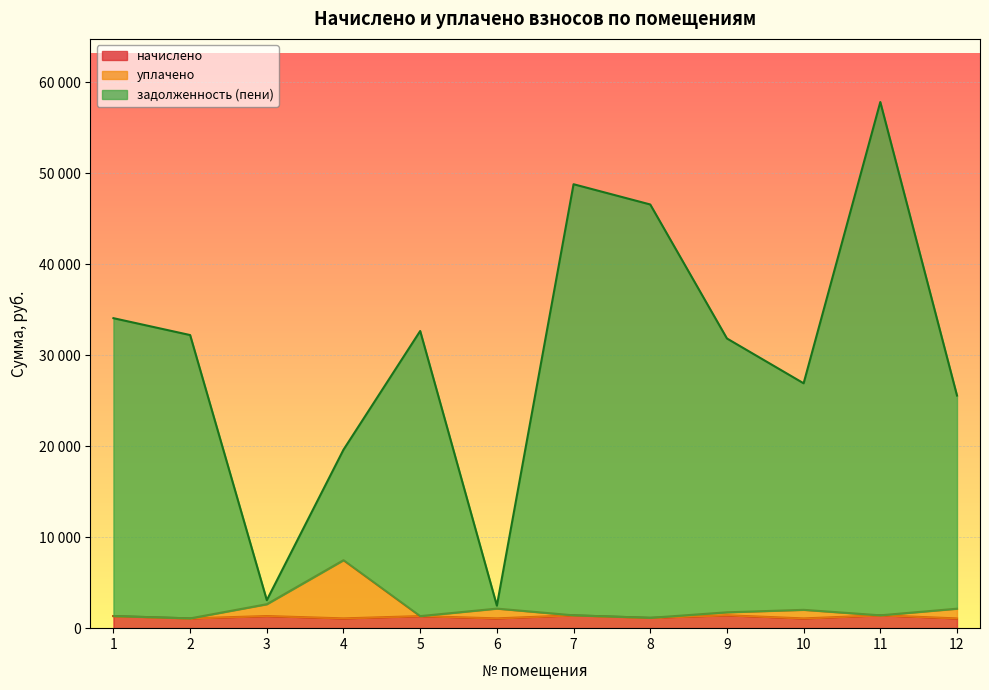

What is the value of the уплачено point at the 4th from the left?

7469.8